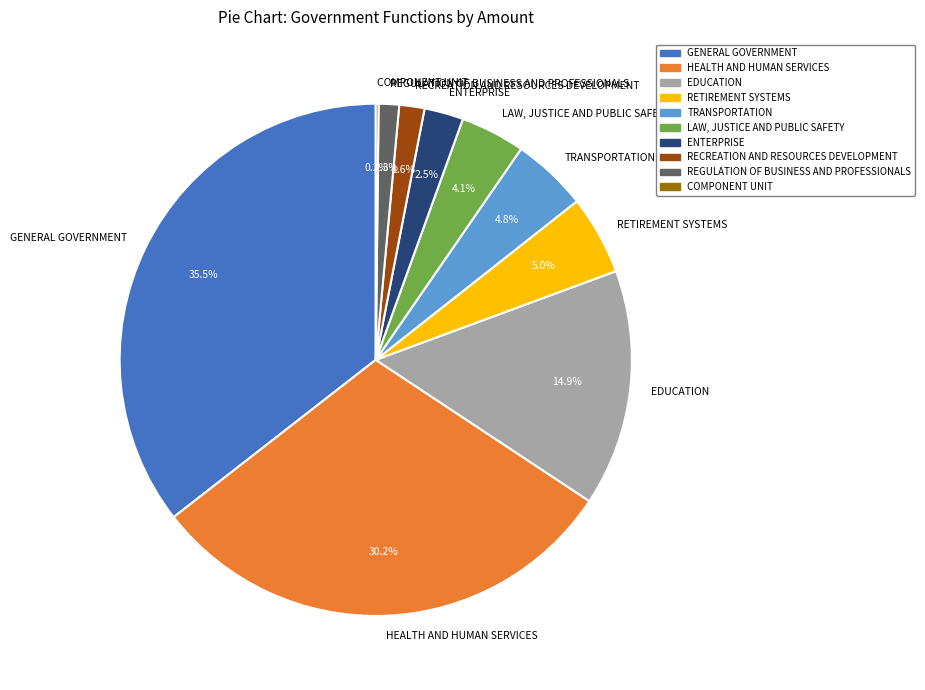

Does RETIREMENT SYSTEMS account for over 50% of the chart?

No